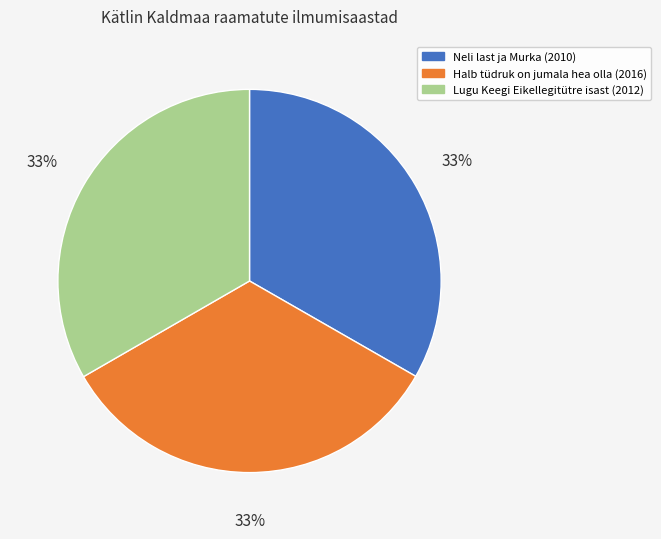

Count the number of slices in the pie.

3